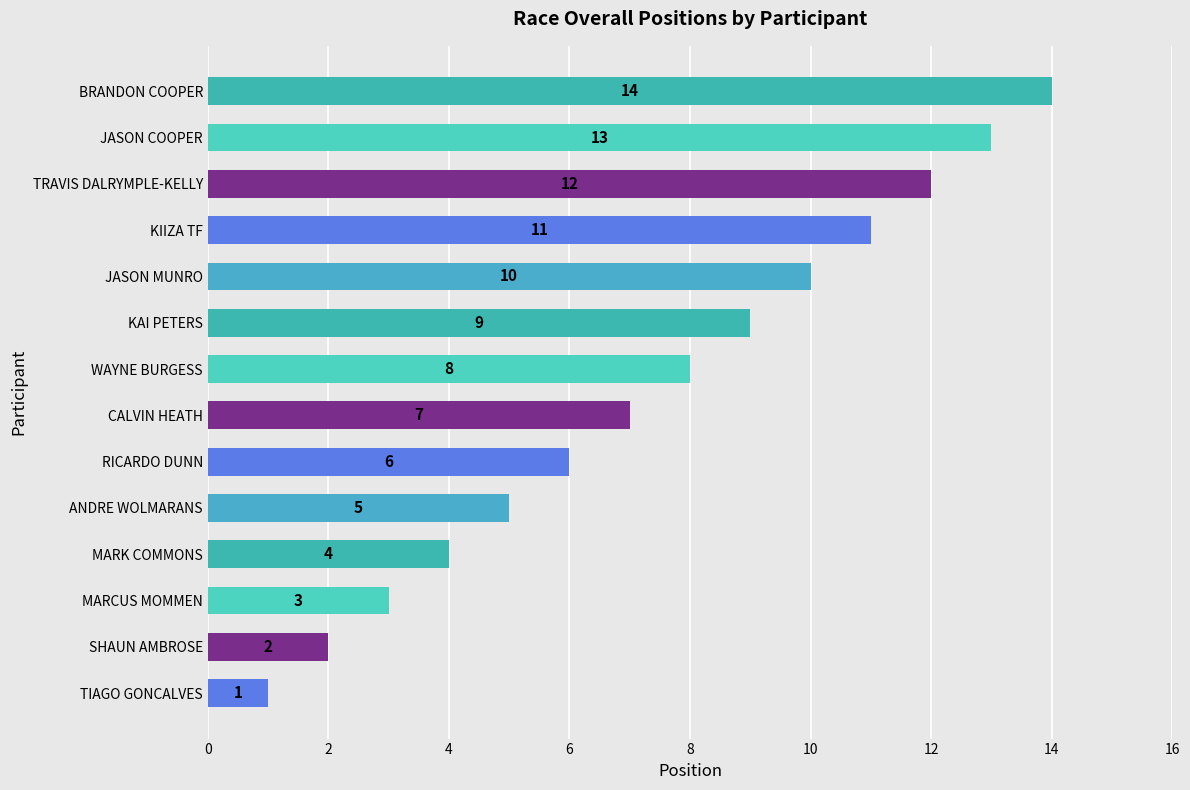

The value at JASON MUNRO is 10. True or false?

True